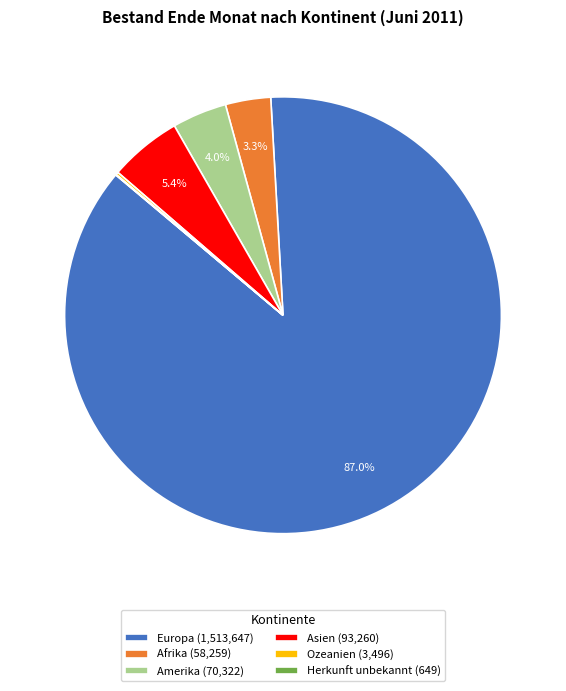

To the nearest percent, what portion does Asien represent?

5%